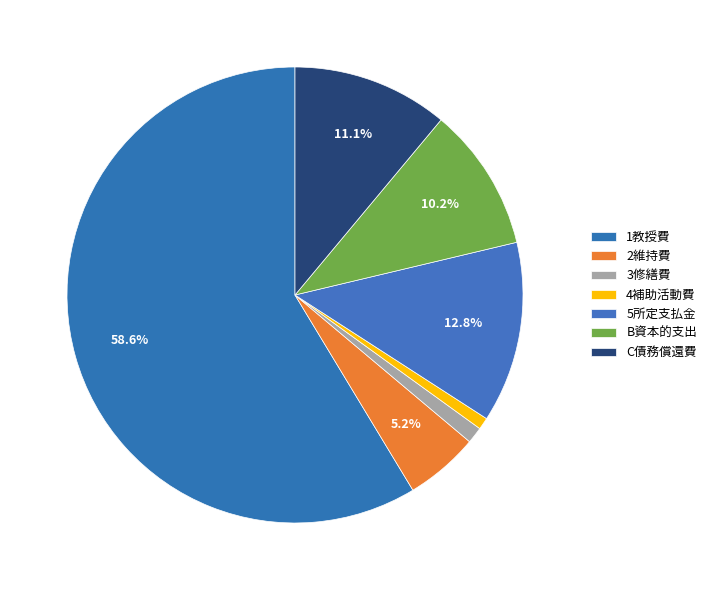

To the nearest percent, what is the combined percentage of 2維持費 and B資本的支出?

15%